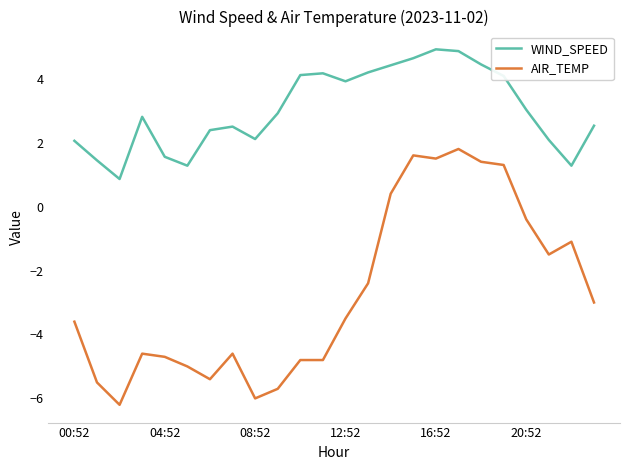

True or false: AIR_TEMP and WIND_SPEED cross at least once.

False